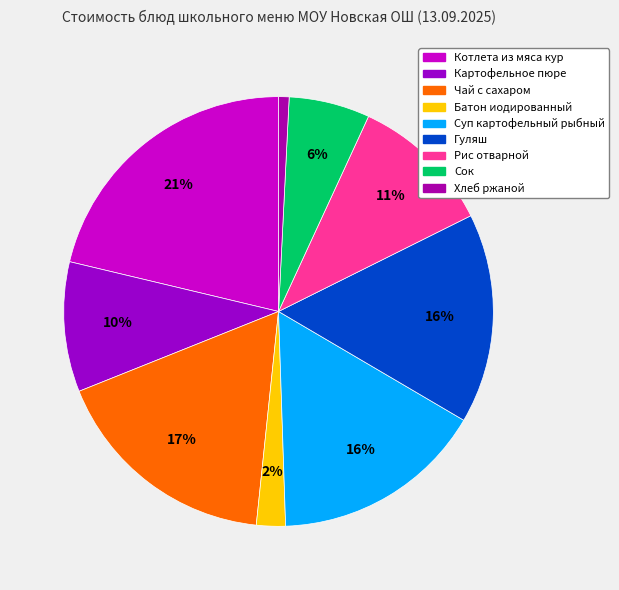

What portion of the pie excludes Суп картофельный рыбный?

84.0%